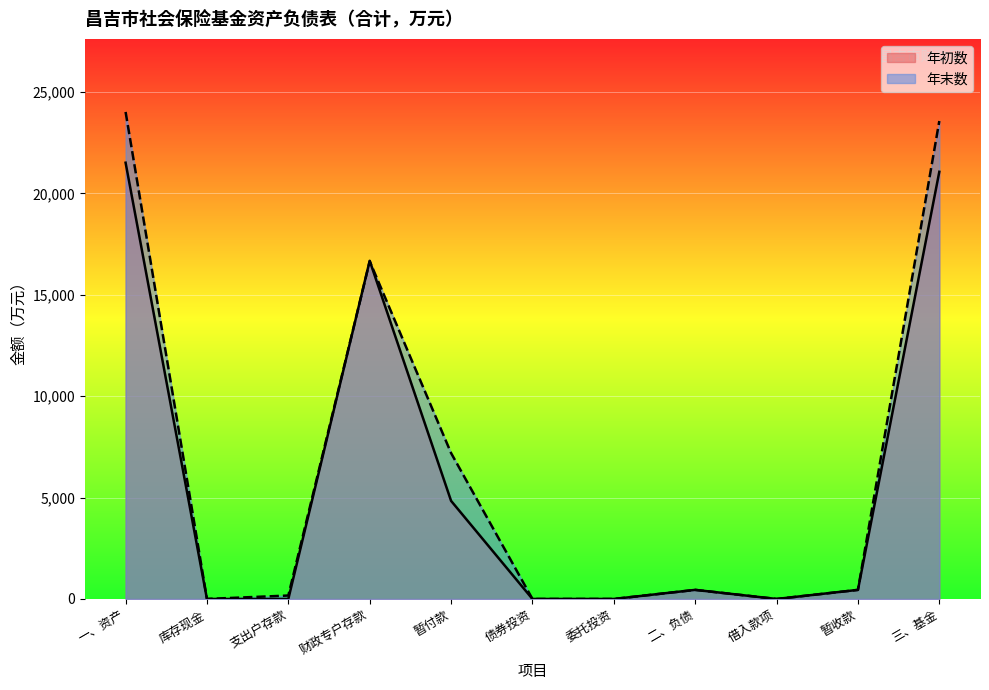

How many data points in 年初数 are above 448?

6